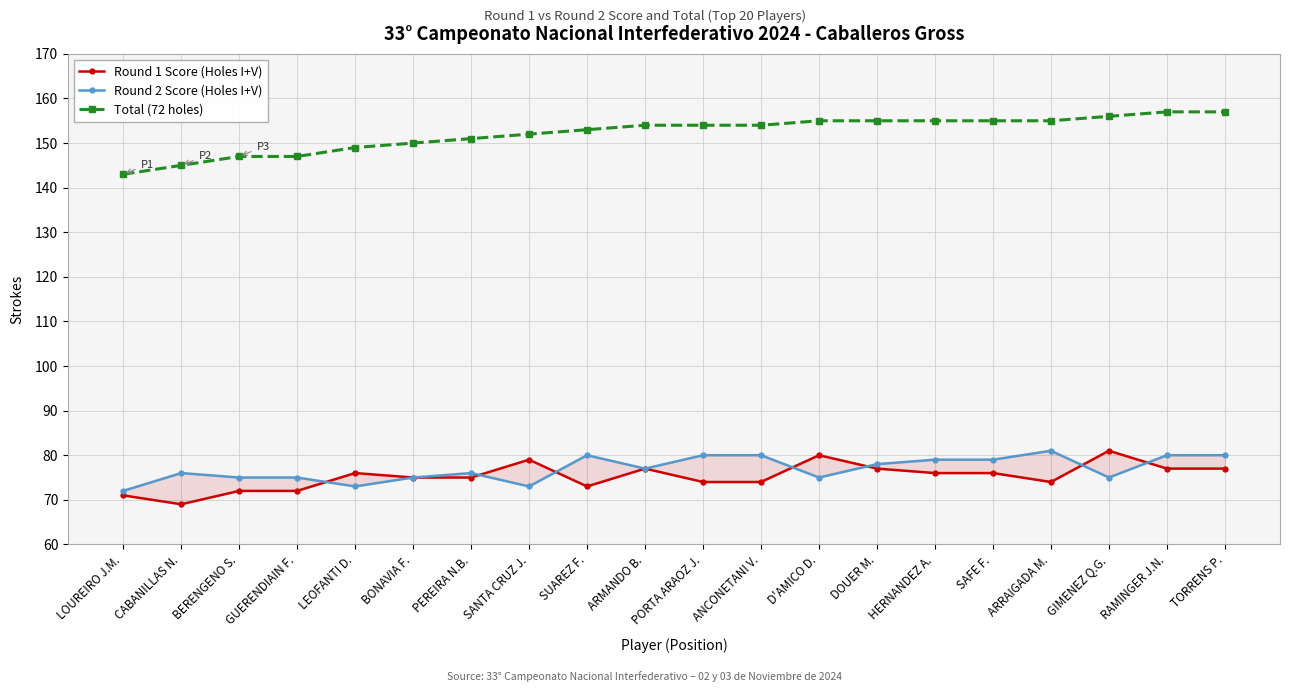

Is the value of Round 2 Score (Holes I+V) at DOUER M. greater than the value of Round 1 Score (Holes I+V) at LOUREIRO J.M.?

Yes